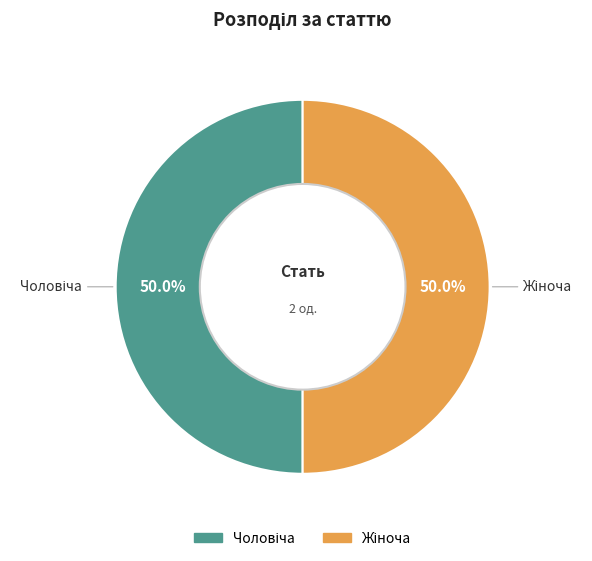

How many segments does this pie chart have?

2